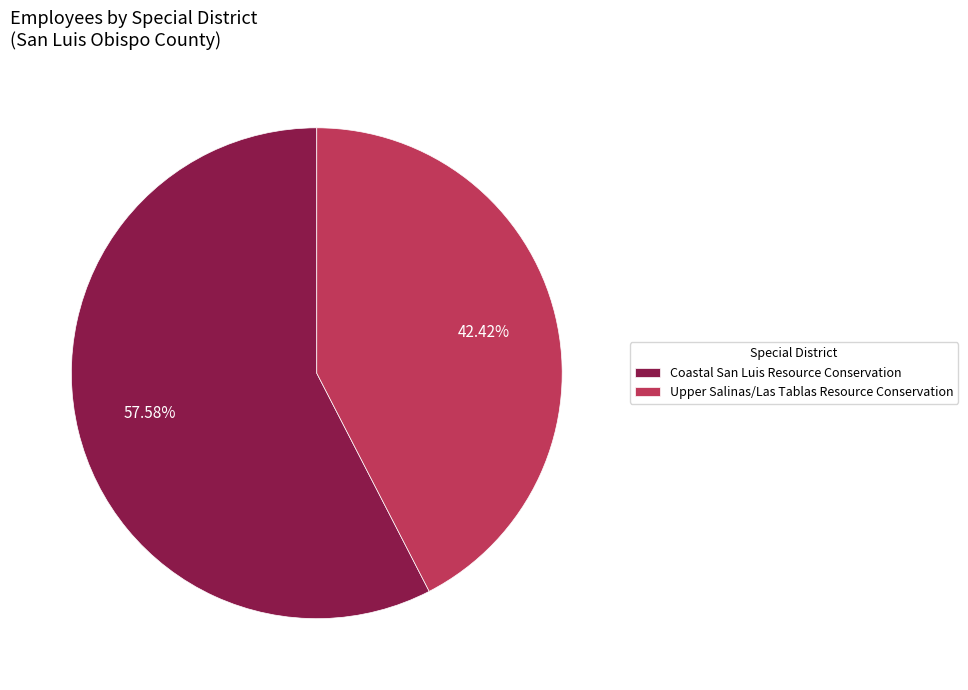

Is there a majority slice in this chart?

Yes